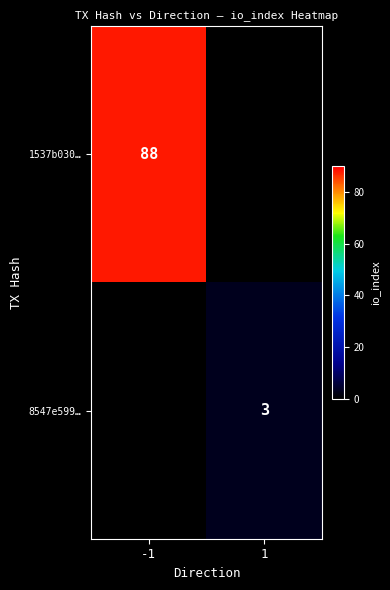

True or false: 8547e599… has a value of 5 at 1.

False